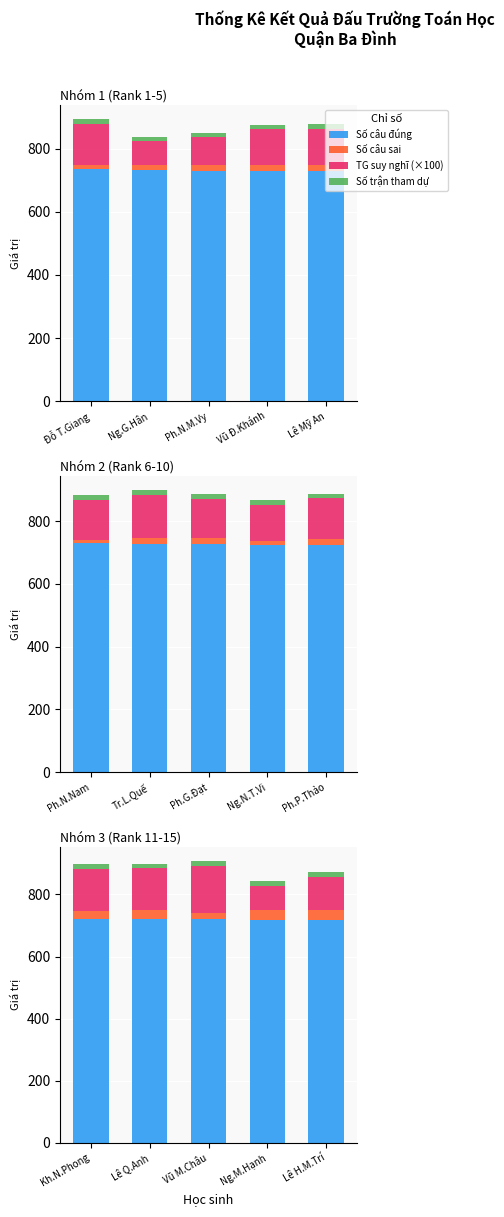

What is the label of the 1st bar from the left?

Kh.N.Phong